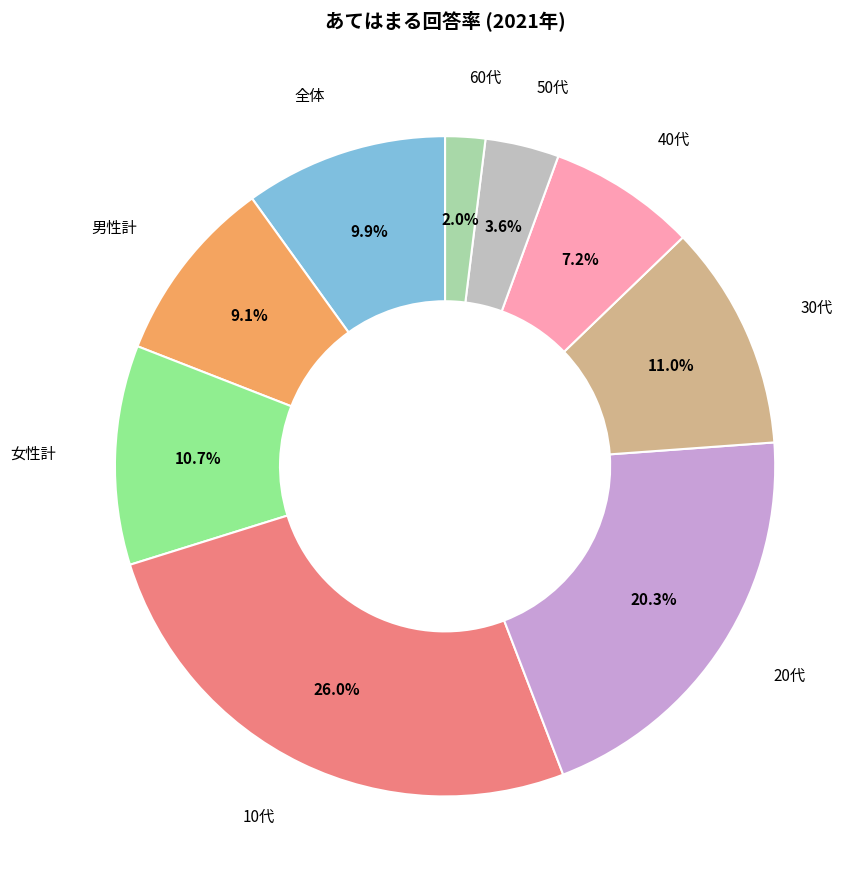

Does any single category account for the majority?

No